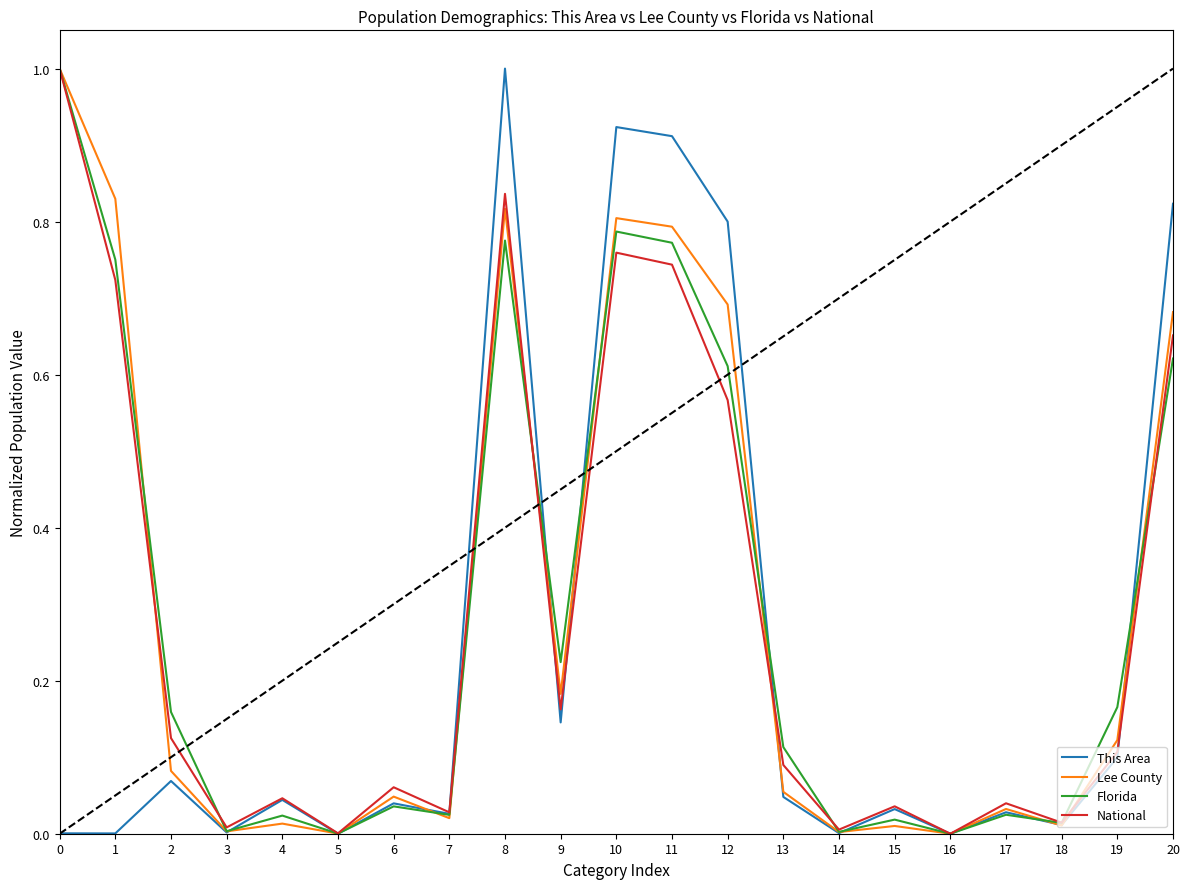

At 12, list the series in order from largest to smallest.

This Area, Lee County, Florida, National